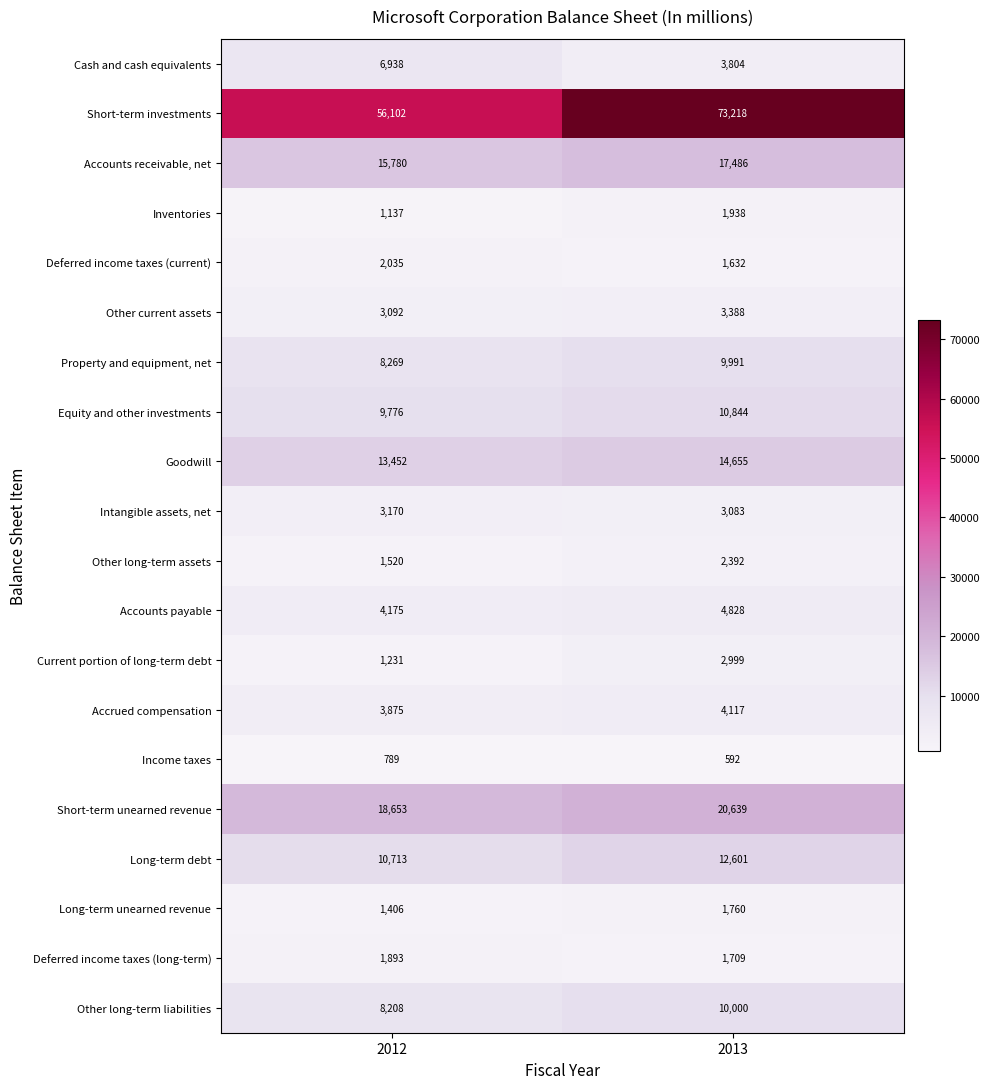

The Property and equipment, net series shows 4311 at 2013. True or false?

False